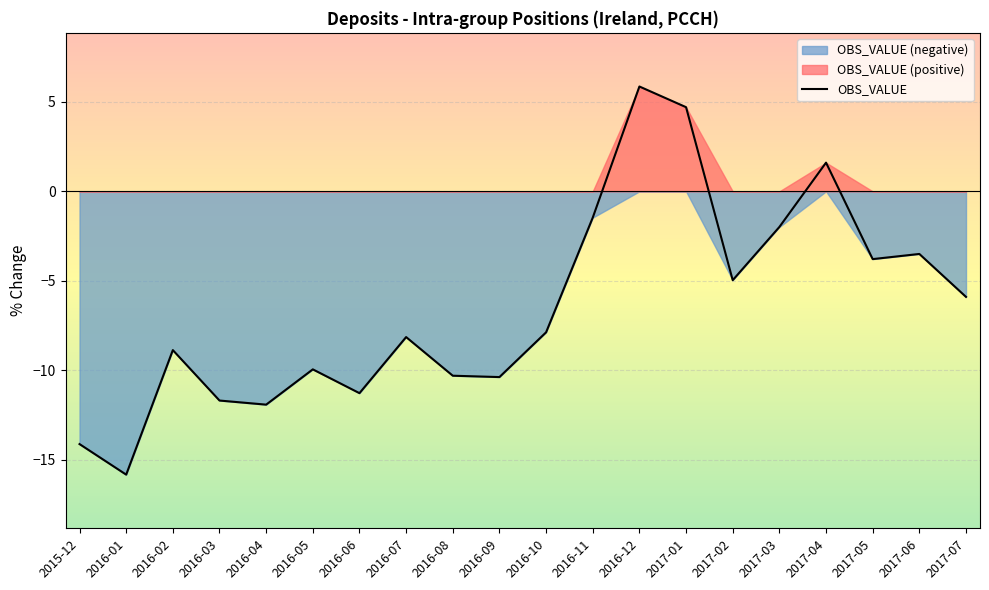

List the labels in order of value, smallest first.

2016-01, 2015-12, 2016-04, 2016-03, 2016-06, 2016-09, 2016-08, 2016-05, 2016-02, 2016-07, 2016-10, 2017-07, 2017-02, 2017-05, 2017-06, 2017-03, 2016-11, 2017-04, 2017-01, 2016-12